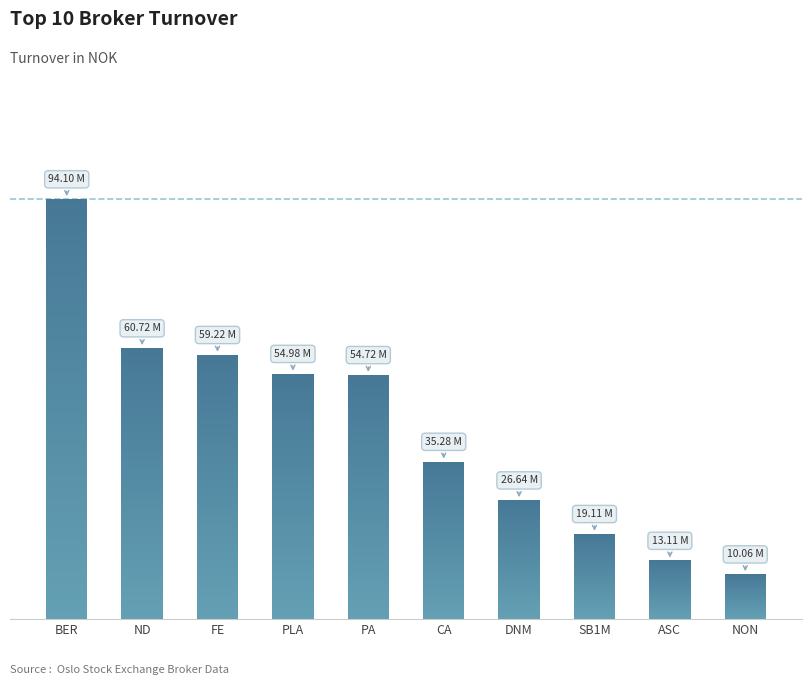

Reading right to left, transcribe all the data shown in this chart.

10055841.6	13107757.3	19108032.1	26640938.4	35284580.0	54715675.1	54977185.0	59219680.0	60718586.2	94100393.2